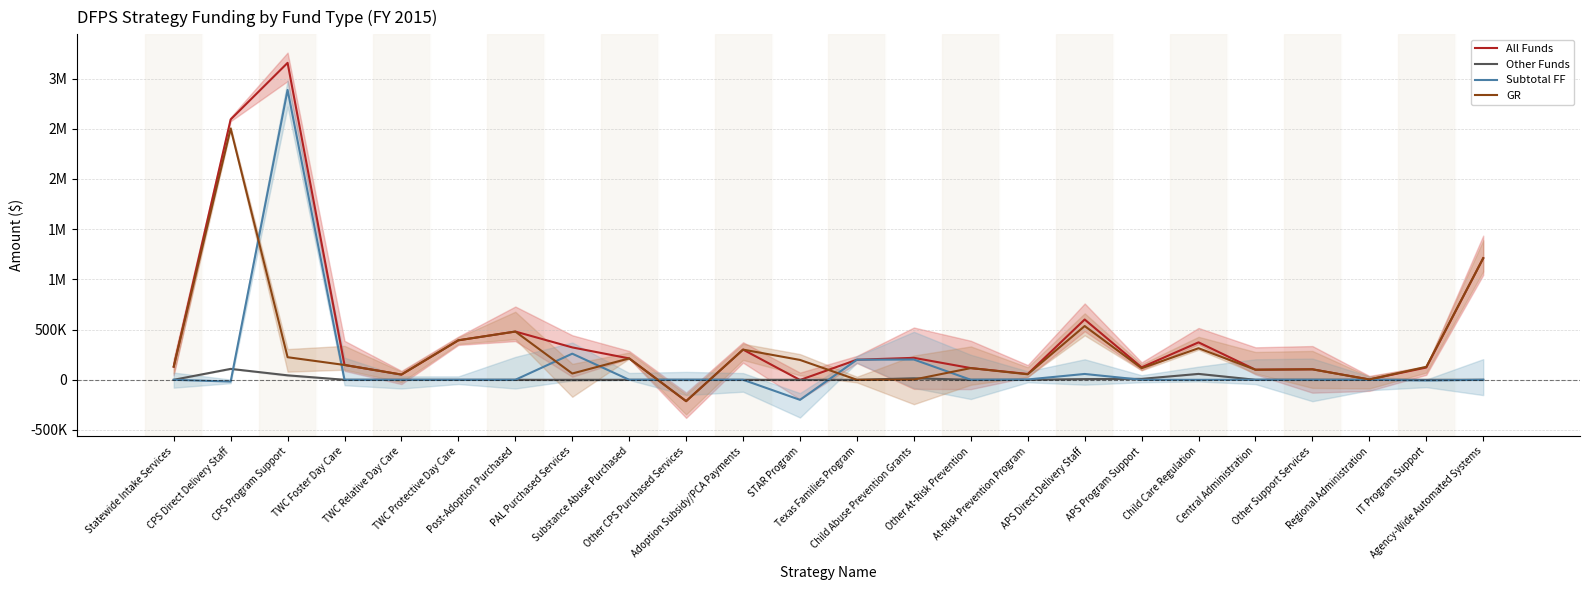

Is this an area chart (filled region under the line)?

No